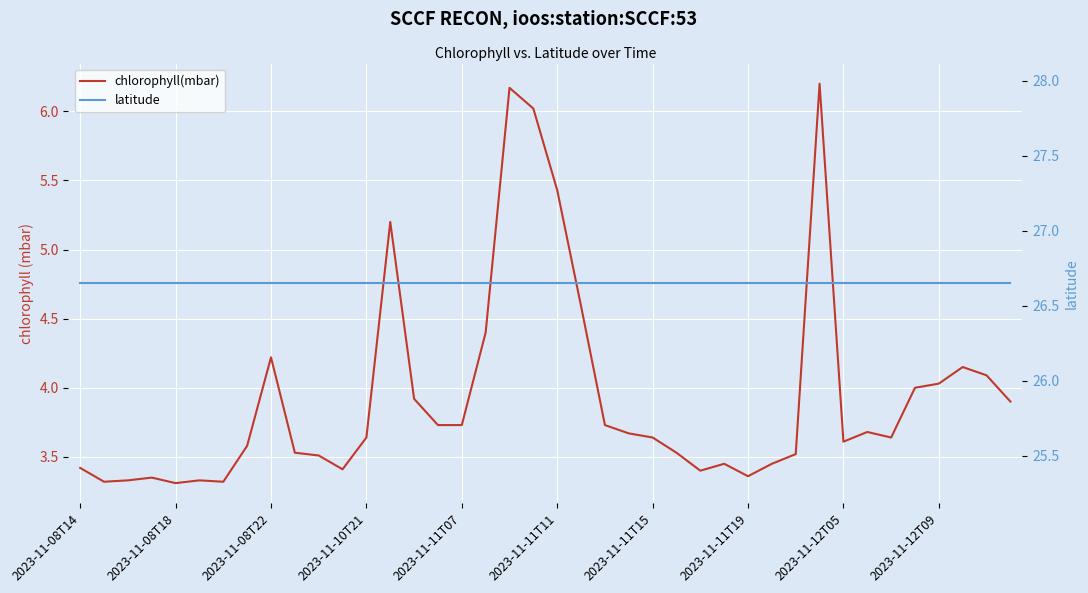

What is the total value across all series at 23?

30.3